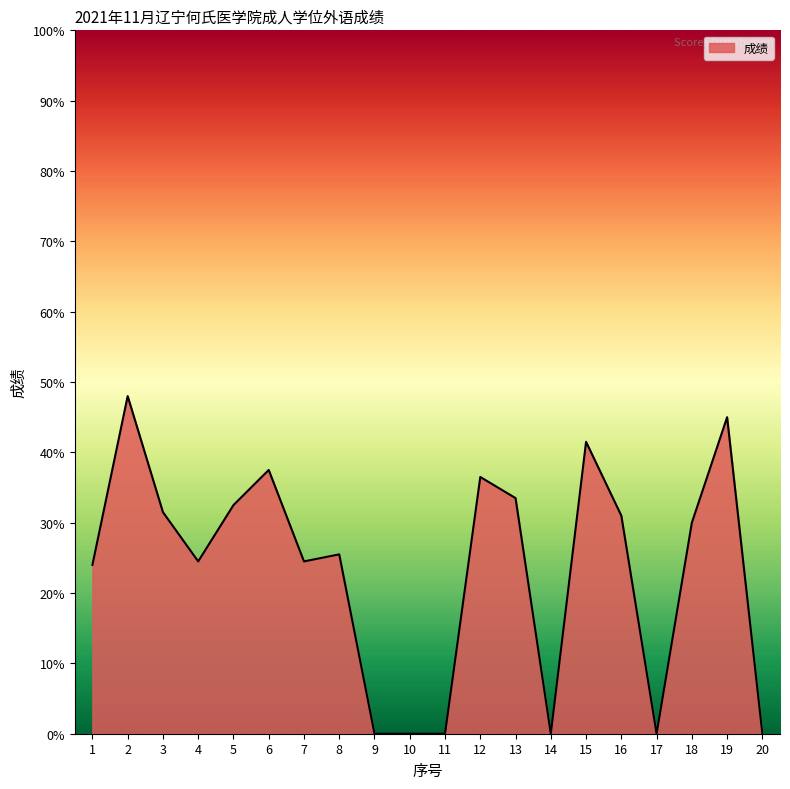

True or false: the data shows 0.0 at 17.

True